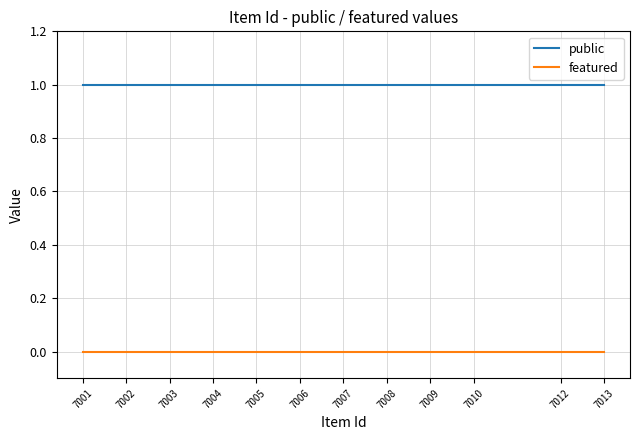

Rank the series by their maximum value, from highest to lowest.

public, featured